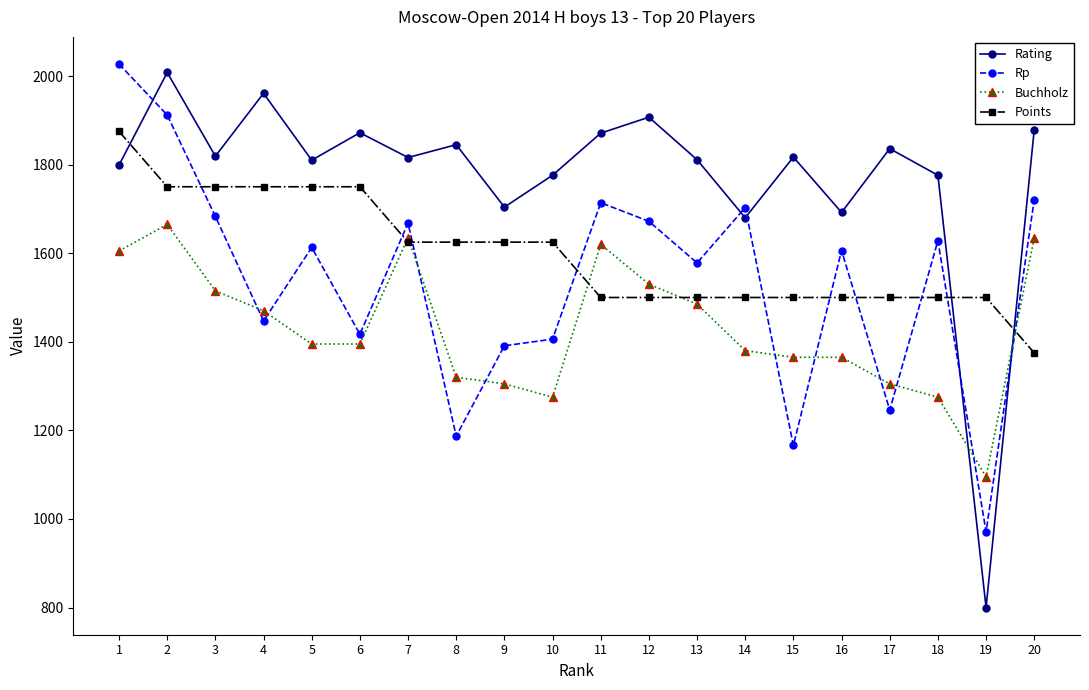

What is the greatest value displayed?

2027